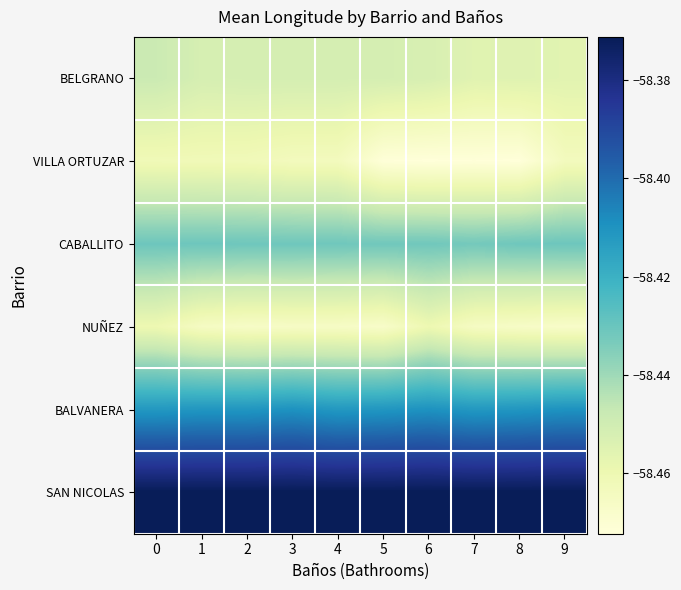

Which series has the largest total across all categories?

SAN NICOLAS